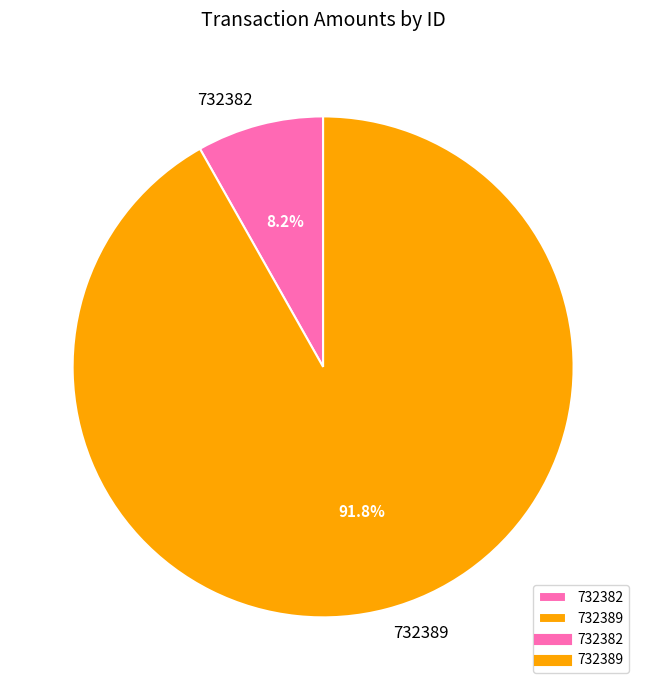

Is it true that 732389 is 92% of the pie?

True